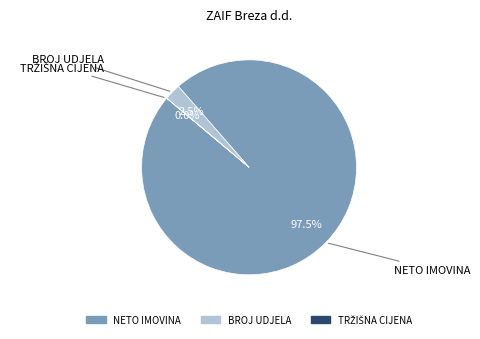

Is there a majority slice in this chart?

Yes